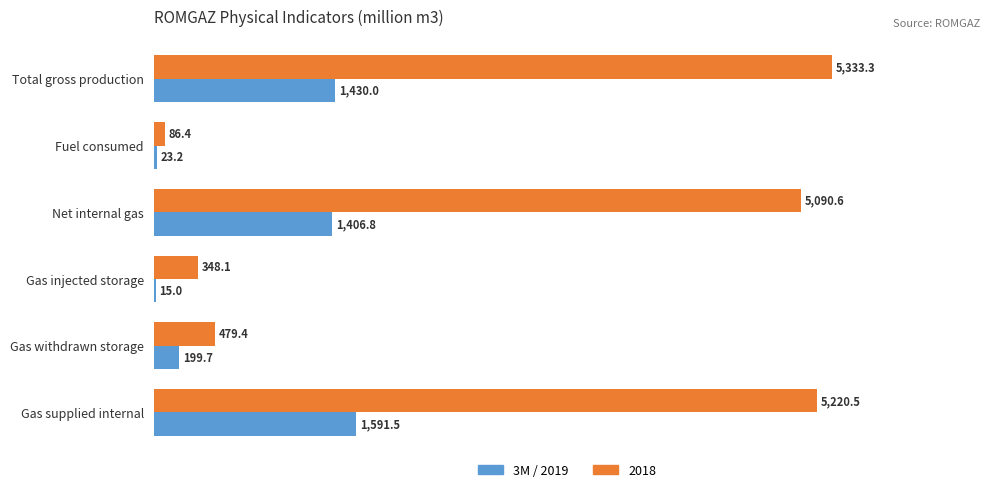

At which category does the chart reach its peak across all series?

Total gross production